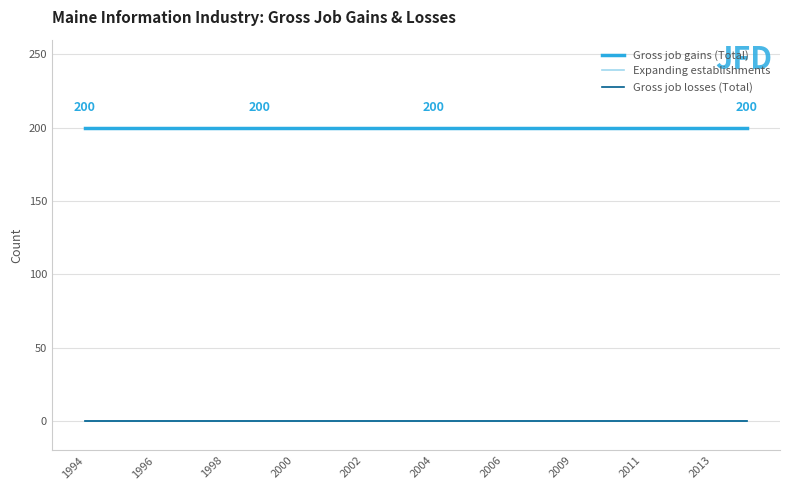

Does the chart display data point markers on the line(s)?

No